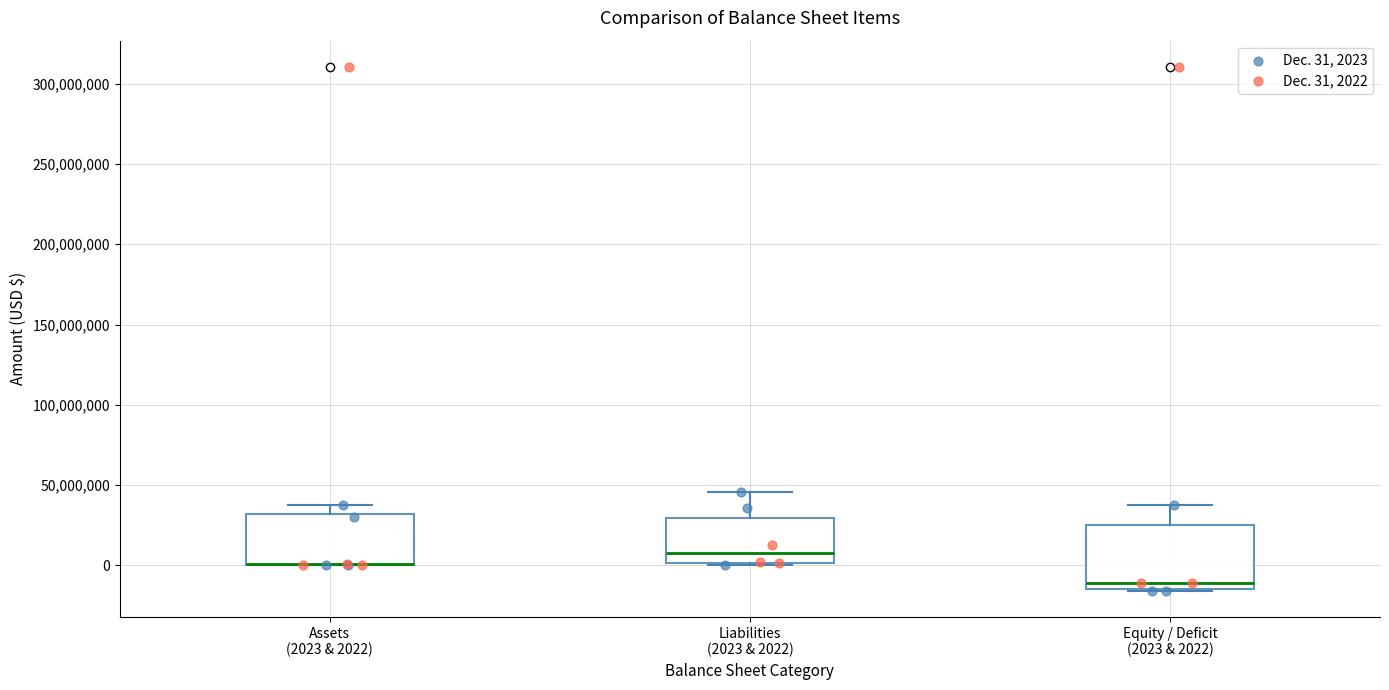

Comparing the boxes themselves (not the whiskers), which one is the tallest?

Equity / Deficit (2023 & 2022)